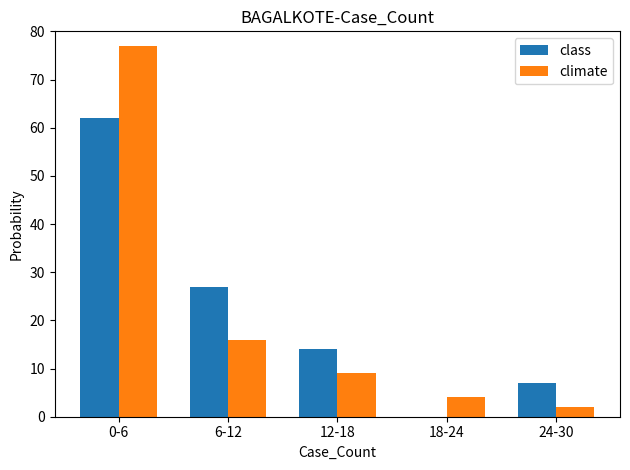

What is the sum of all class values?

110